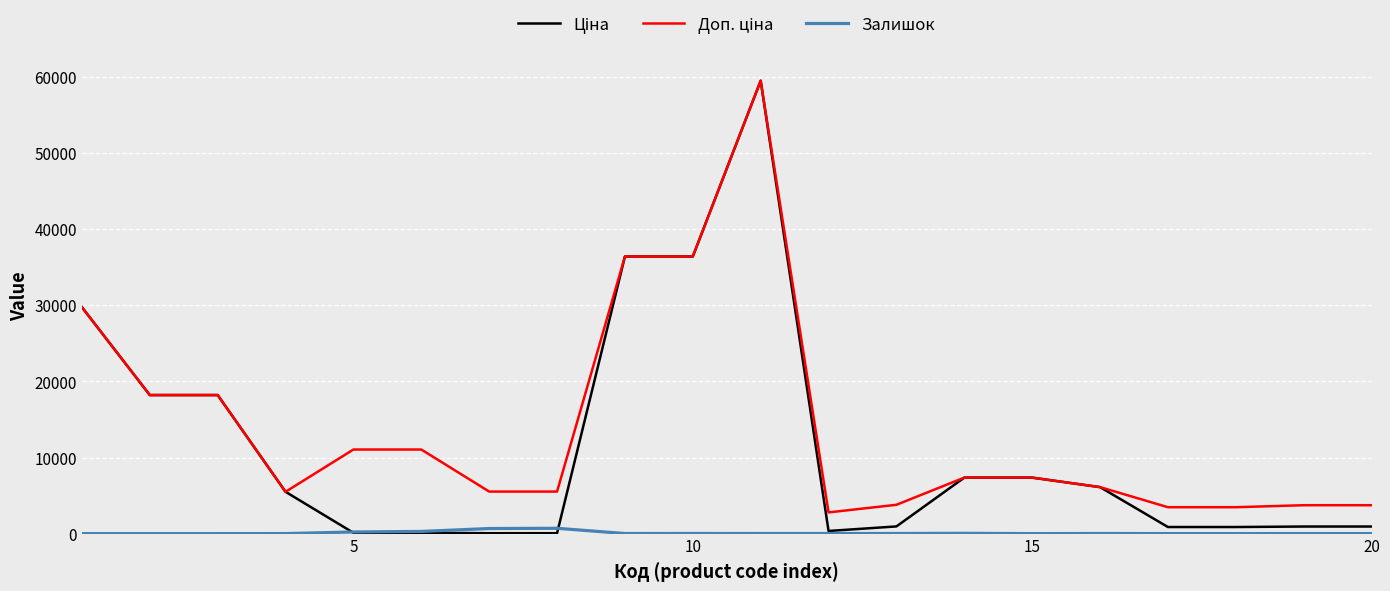

At how many categories does at least one series exceed 22886?

4